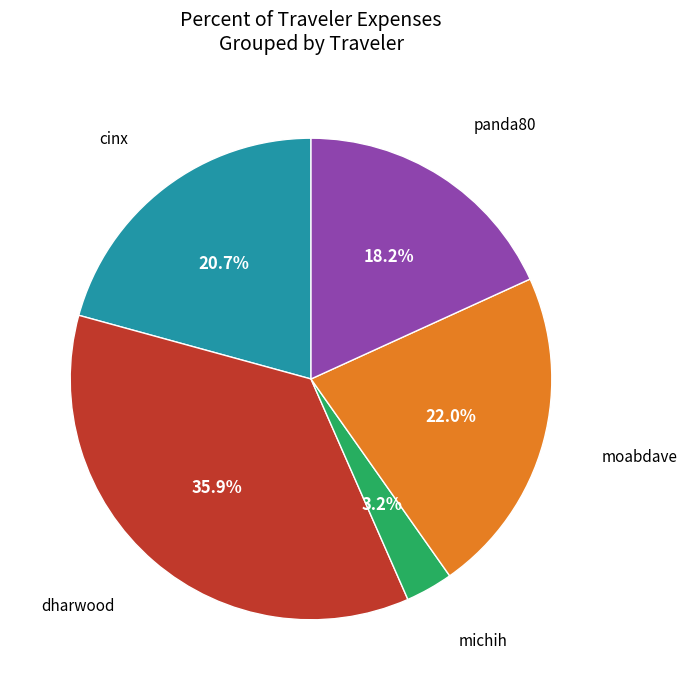

Does any single category account for the majority?

No